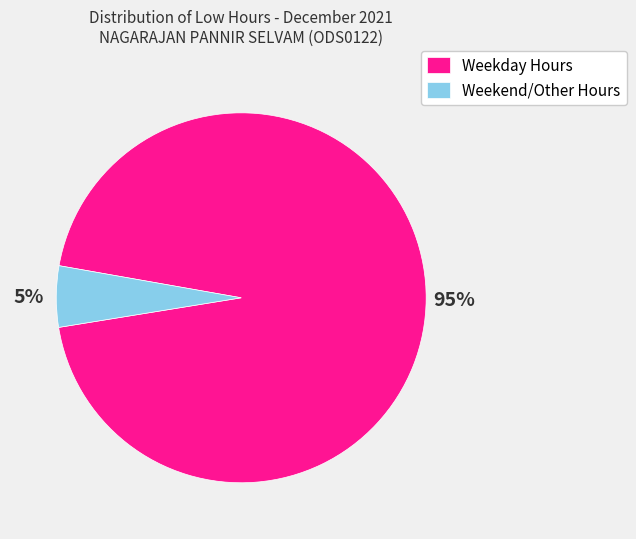

Combined, do Weekday Hours and Weekend/Other Hours account for over 50%?

Yes